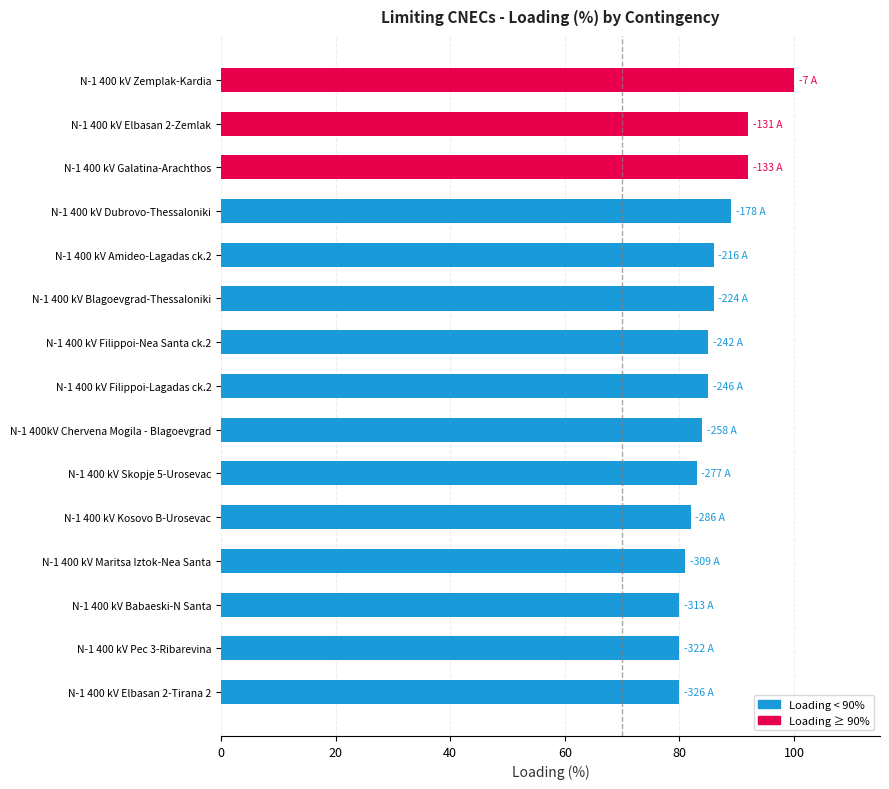

Reading top to bottom, transcribe all the data shown in this chart.

N-1 400 kV Zemplak-Kardia=100	N-1 400 kV Elbasan 2-Zemlak=92	N-1 400 kV Galatina-Arachthos=92	N-1 400 kV Dubrovo-Thessaloniki=89	N-1 400 kV Amideo-Lagadas ck.2=86	N-1 400 kV Blagoevgrad-Thessaloniki=86	N-1 400 kV Filippoi-Nea Santa ck.2=85	N-1 400 kV Filippoi-Lagadas ck.2=85	N-1 400kV Chervena Mogila - Blagoevgrad=84	N-1 400 kV Skopje 5-Urosevac=83	N-1 400 kV Kosovo B-Urosevac=82	N-1 400 kV Maritsa Iztok-Nea Santa=81	N-1 400 kV Babaeski-N Santa=80	N-1 400 kV Pec 3-Ribarevina=80	N-1 400 kV Elbasan 2-Tirana 2=80